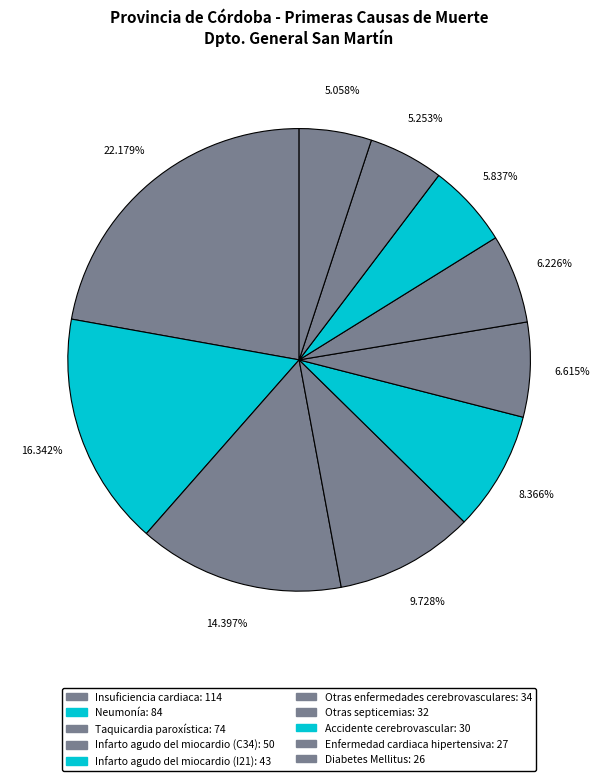

Count the number of slices in the pie.

10